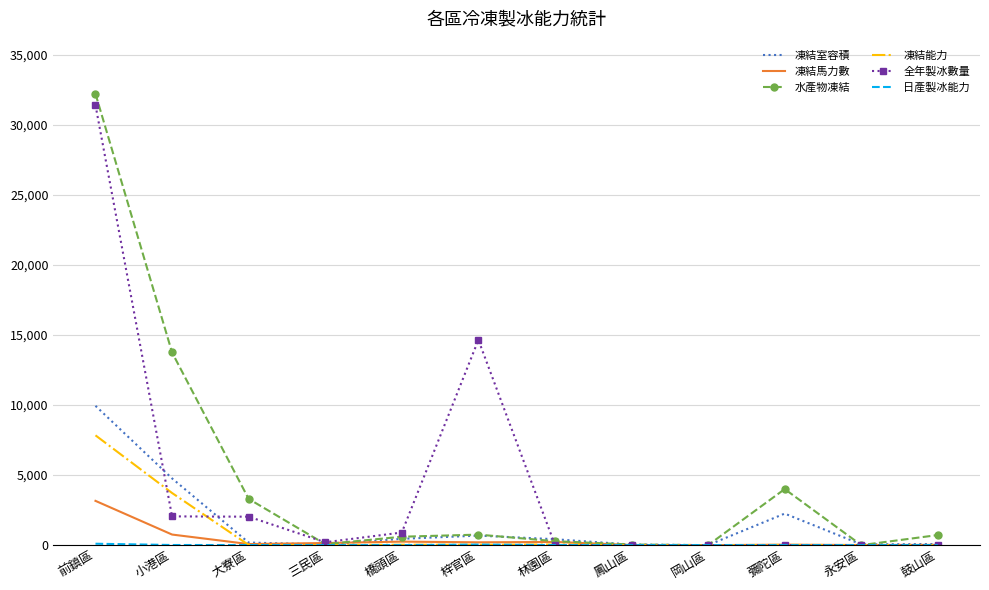

Which label corresponds to the largest value in the chart?

前鎮區